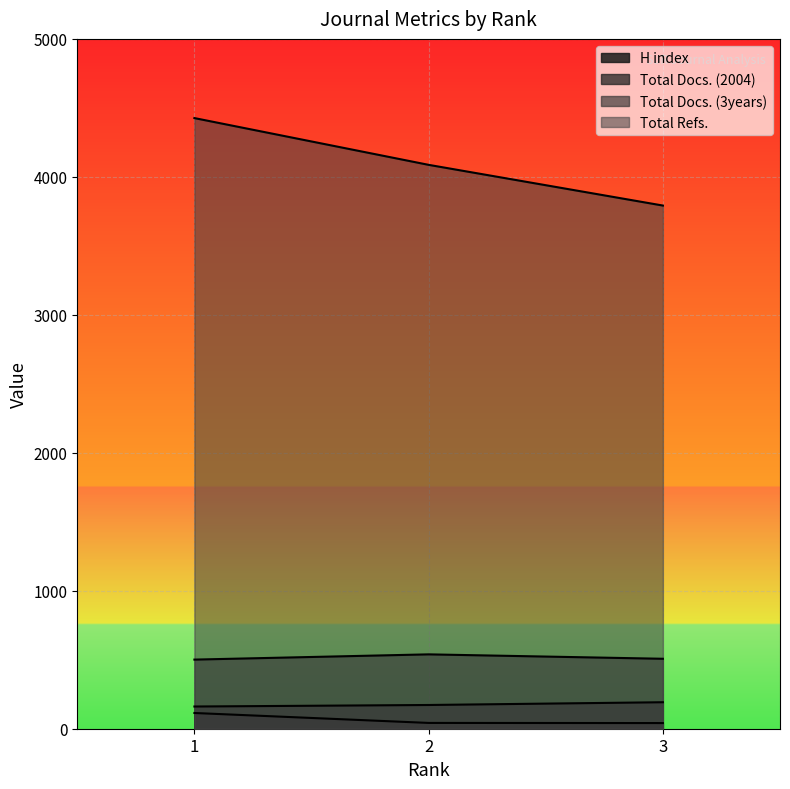

Rank the series by their maximum value, from highest to lowest.

Total Refs., Total Docs. (3years), Total Docs. (2004), H index